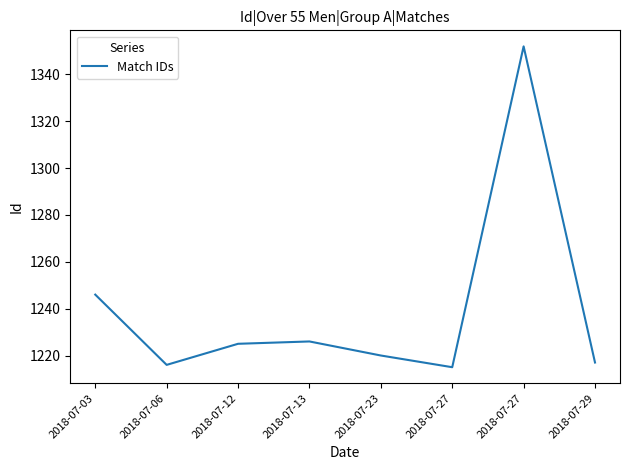

Between 2018-07-12 and 2018-07-27, which is larger?

2018-07-27